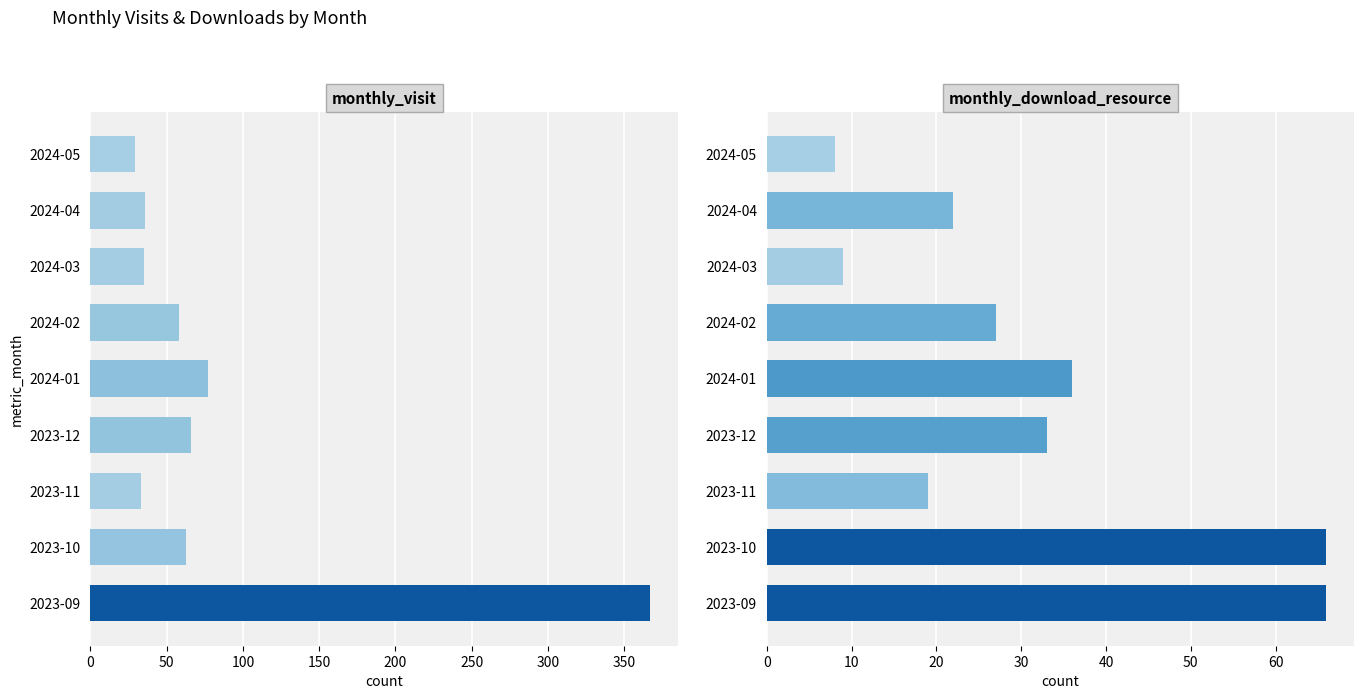

What is the value of the monthly_download_resource bar at the 9th from the left?

8